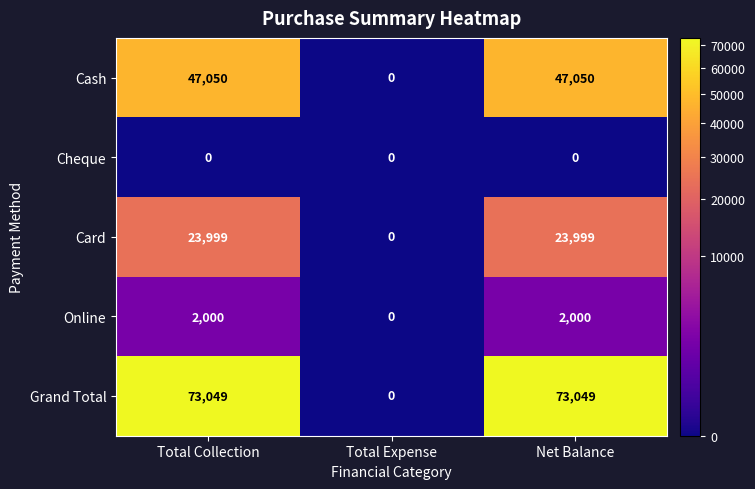

Reading left to right, what are all the values shown in this chart?

Cash: Total Collection=47050	Total Expense=0	Net Balance=47050
Cheque: Total Collection=0	Total Expense=0	Net Balance=0
Card: Total Collection=23999	Total Expense=0	Net Balance=23999
Online: Total Collection=2000	Total Expense=0	Net Balance=2000
Grand Total: Total Collection=73049	Total Expense=0	Net Balance=73049